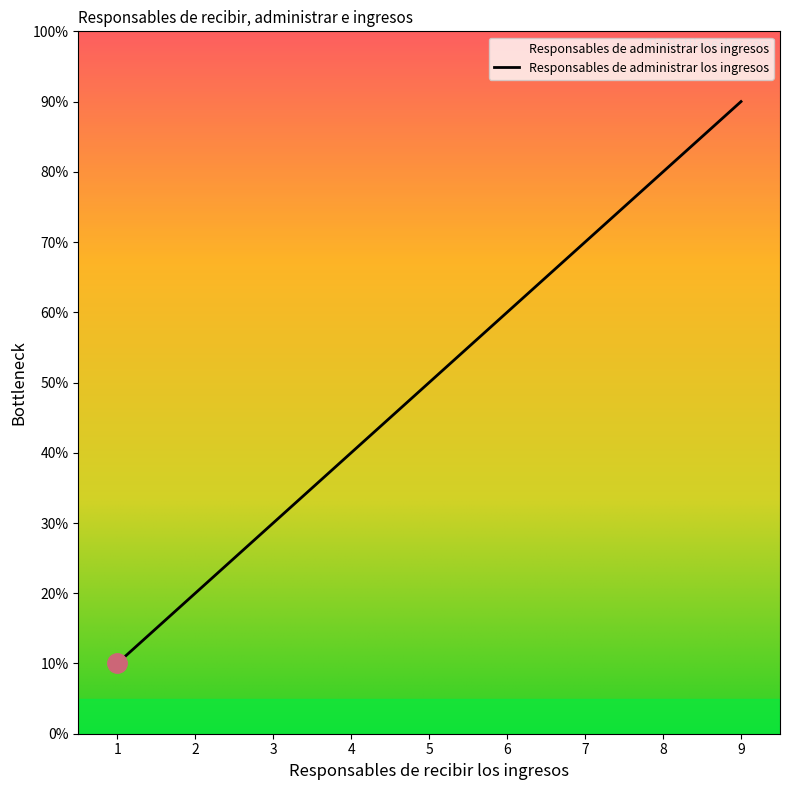

Approximately how many times larger is the value at 8 compared to 9?

0.9